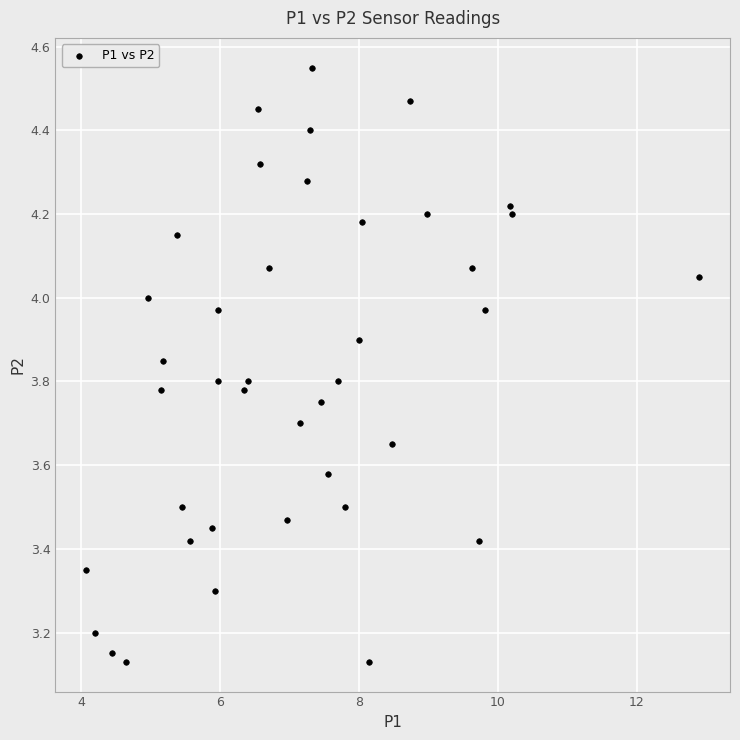

What is the range of Y values (max minus min)?

1.4